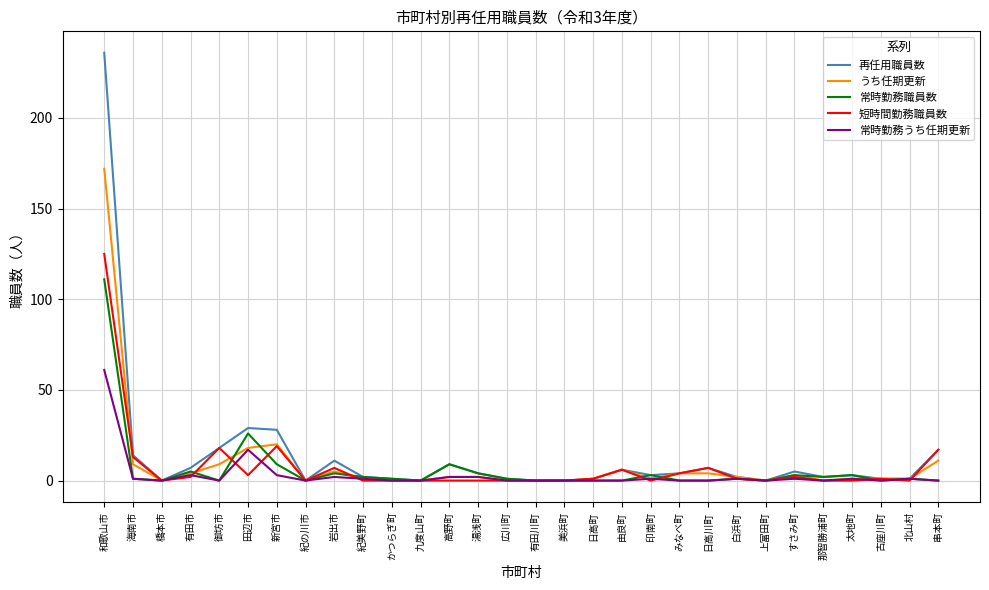

Which series has the largest range (max minus min)?

再任用職員数